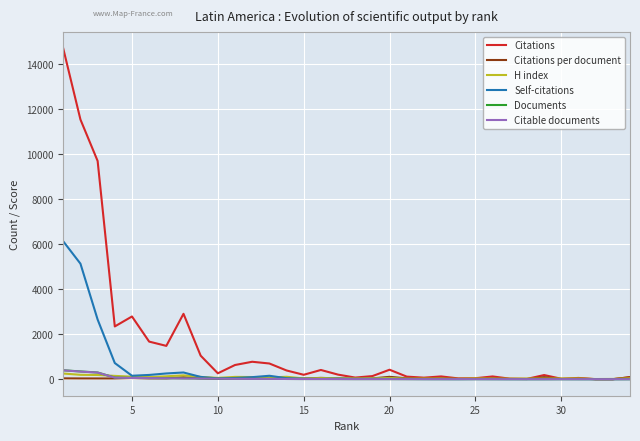

Does the chart have visible grid lines?

Yes